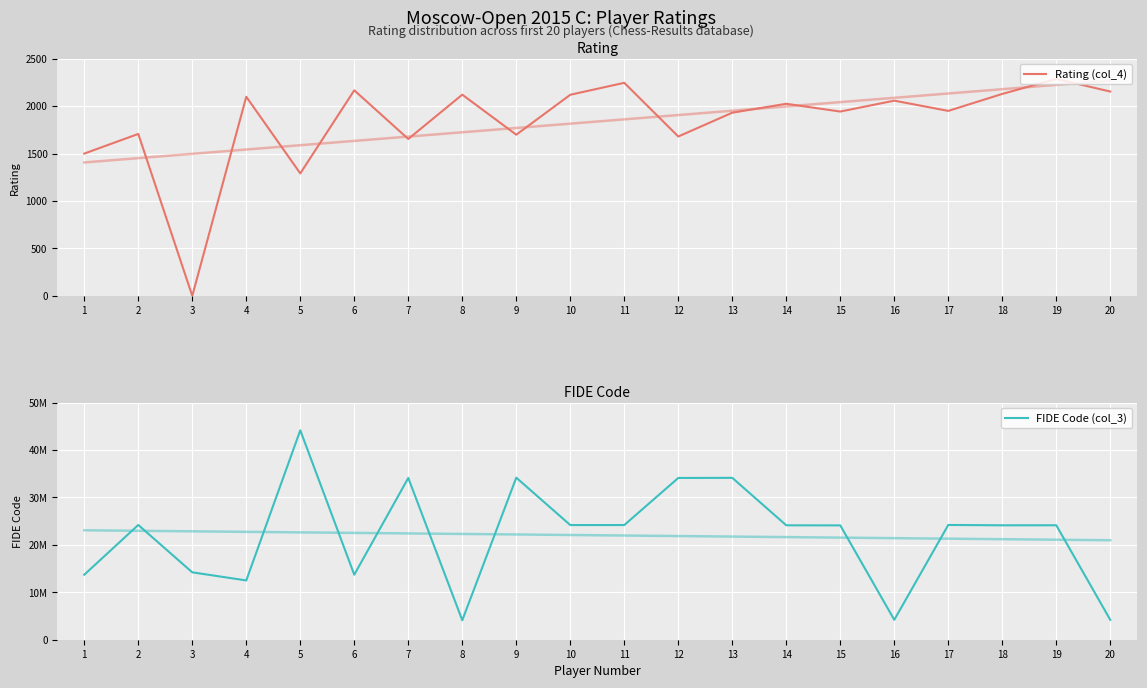

What is the difference between the maximum and second lowest values in the Rating (col_4) series?

996